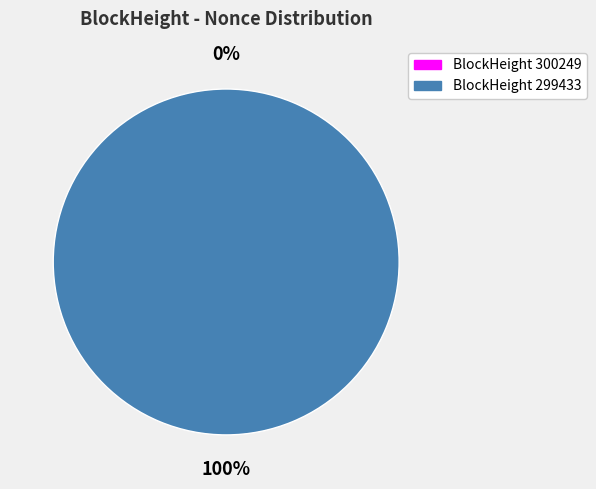

Which category accounts for the majority?

299433